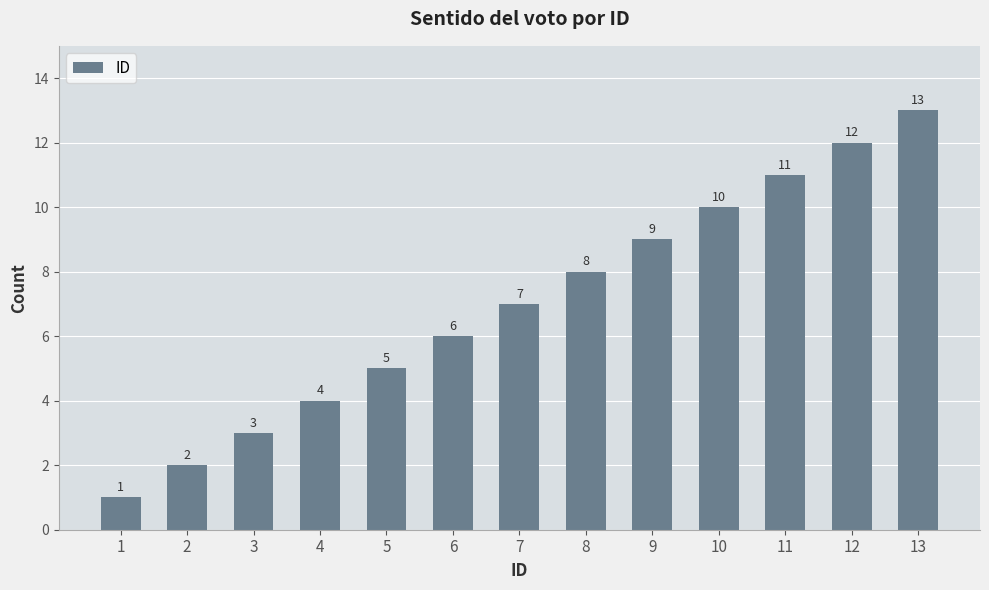

True or false: the data shows 7 at 7.

True